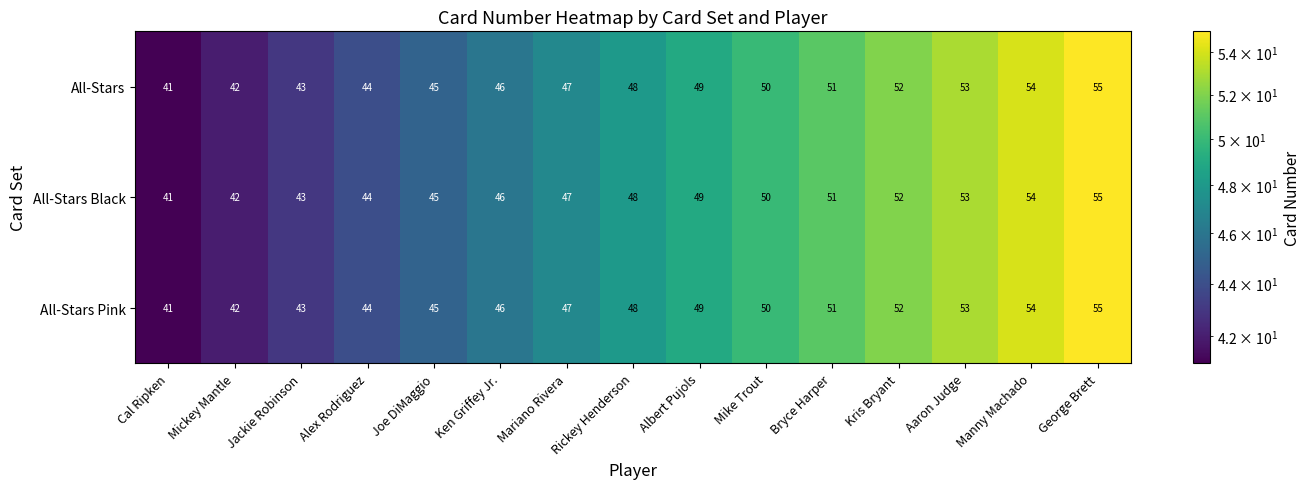

At which label does All-Stars Black reach its peak?

George Brett